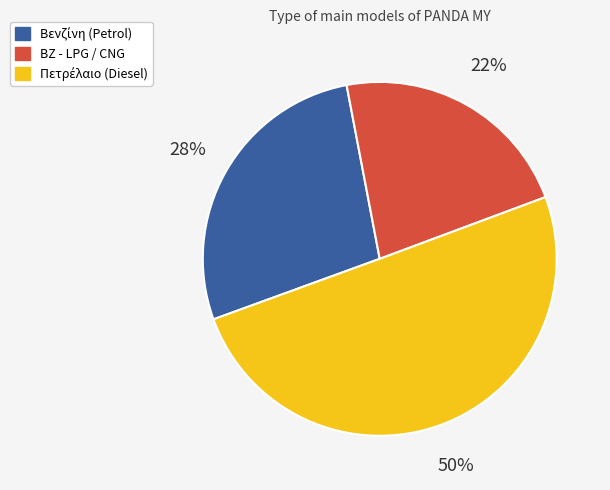

The ΒΖ - LPG / CNG slice represents 32% of the pie. True or false?

False